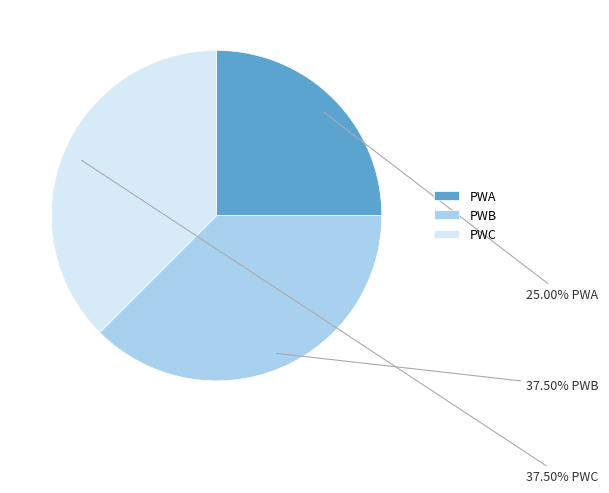

Does PWB account for over 50% of the chart?

No